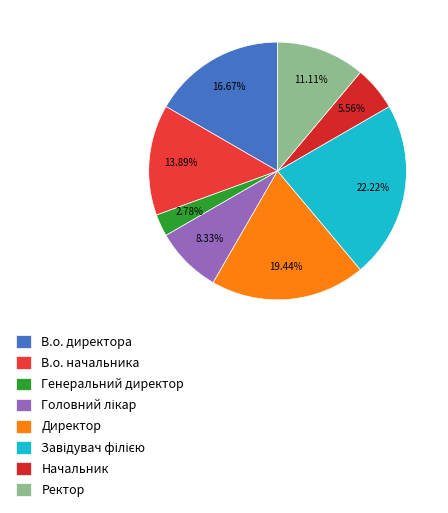

Do Ректор and В.о. директора together represent more than half of the pie?

No